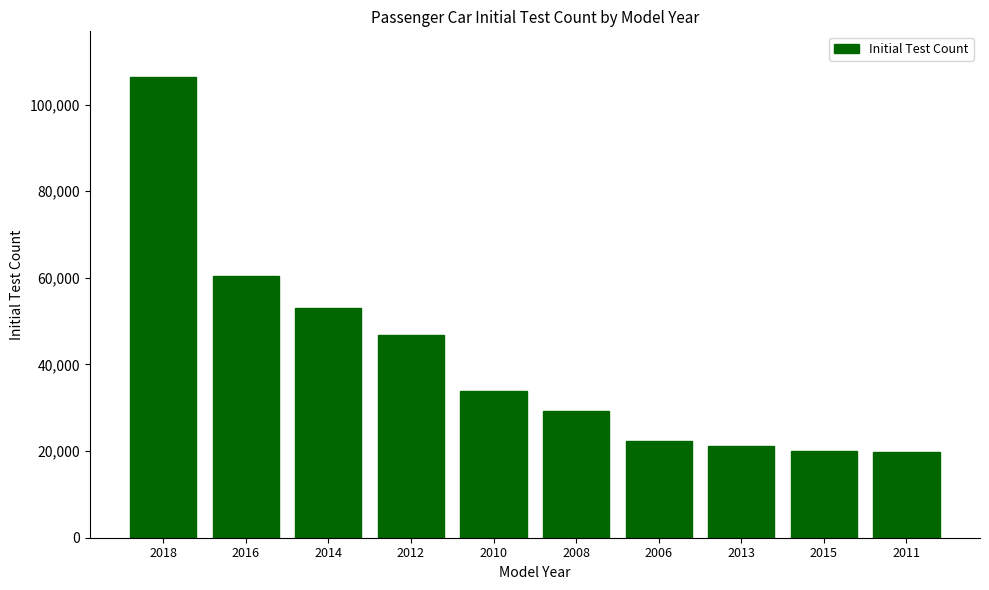

Does the chart contain any negative values?

No